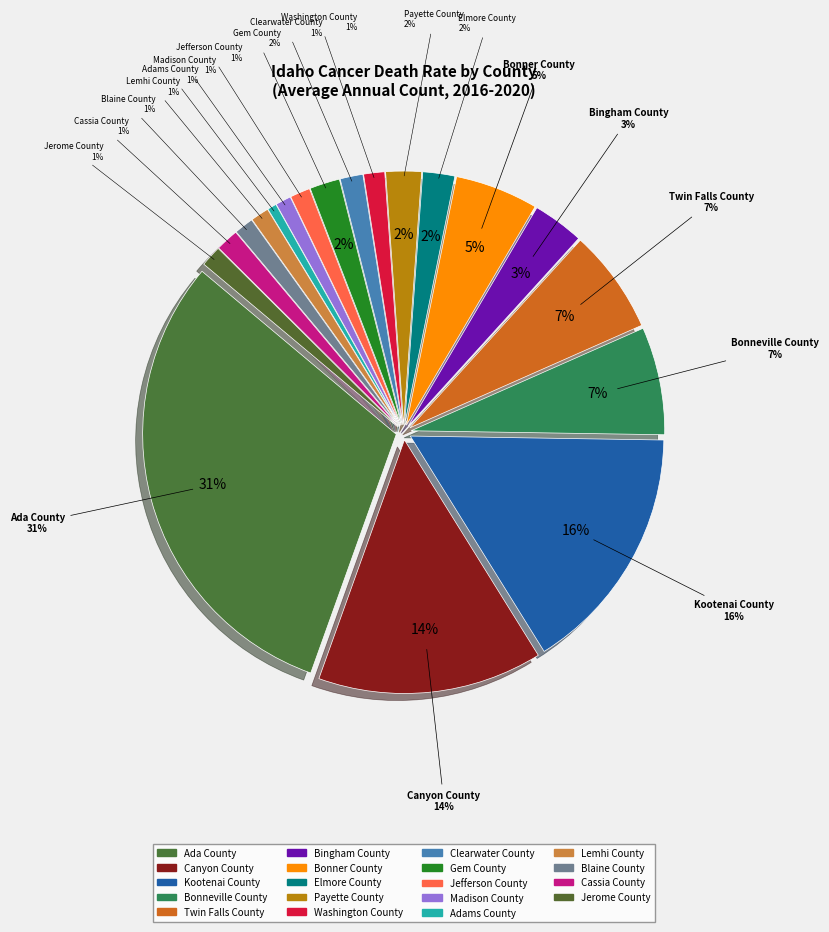

Approximately how many times larger is the value at Madison County compared to Bonneville County?

0.1